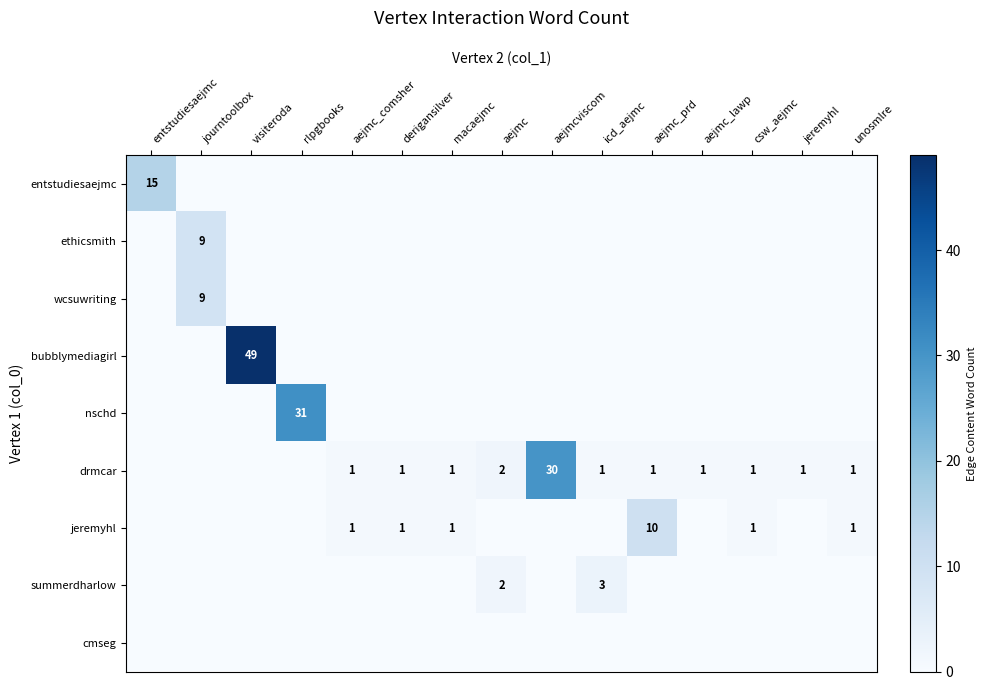

The value of drmcar at csw_aejmc is 1. True or false?

True